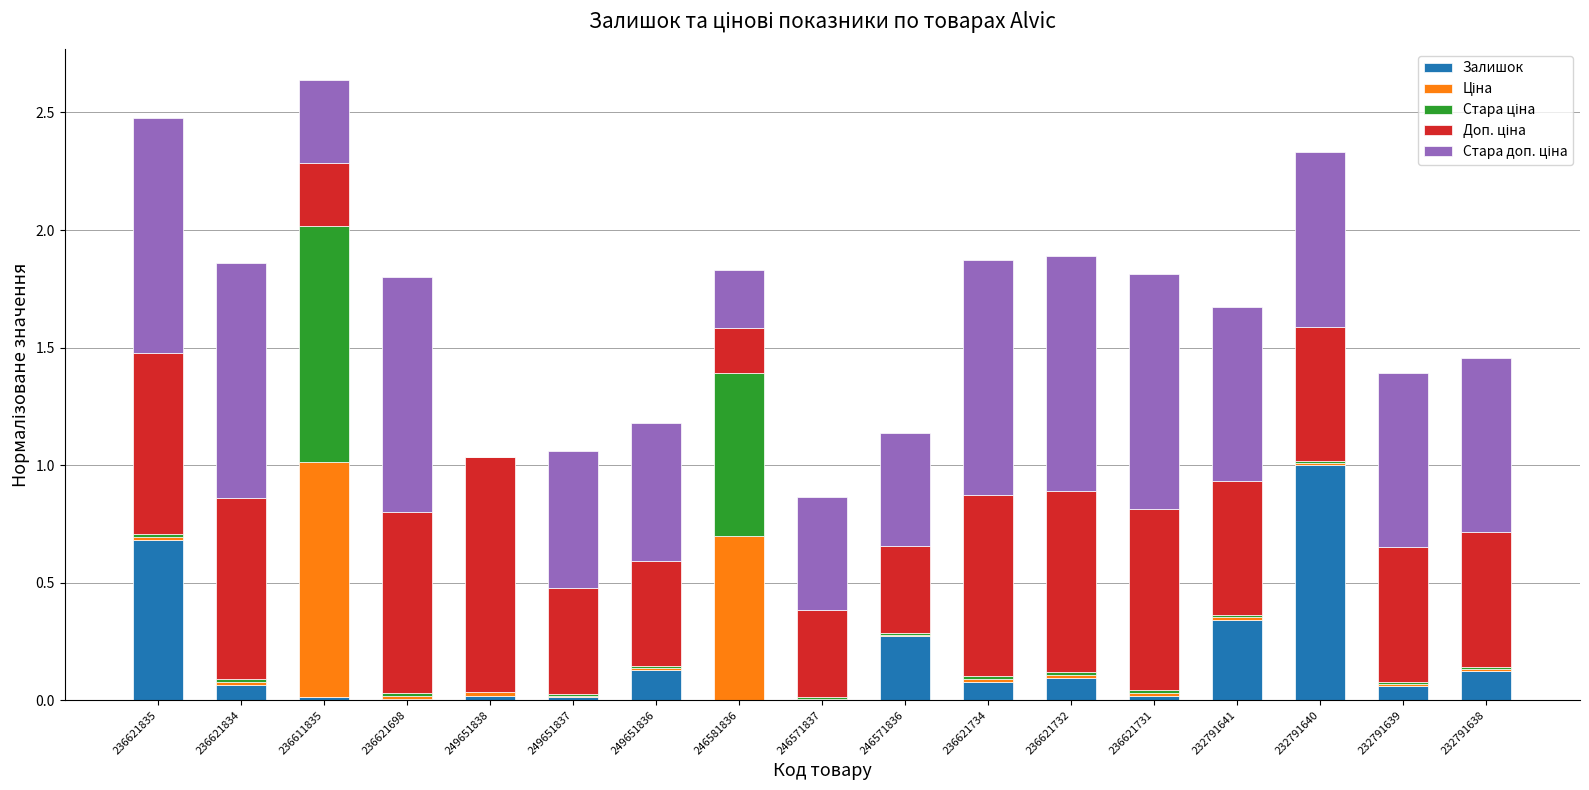

At which label does Залишок reach its peak?

232791640